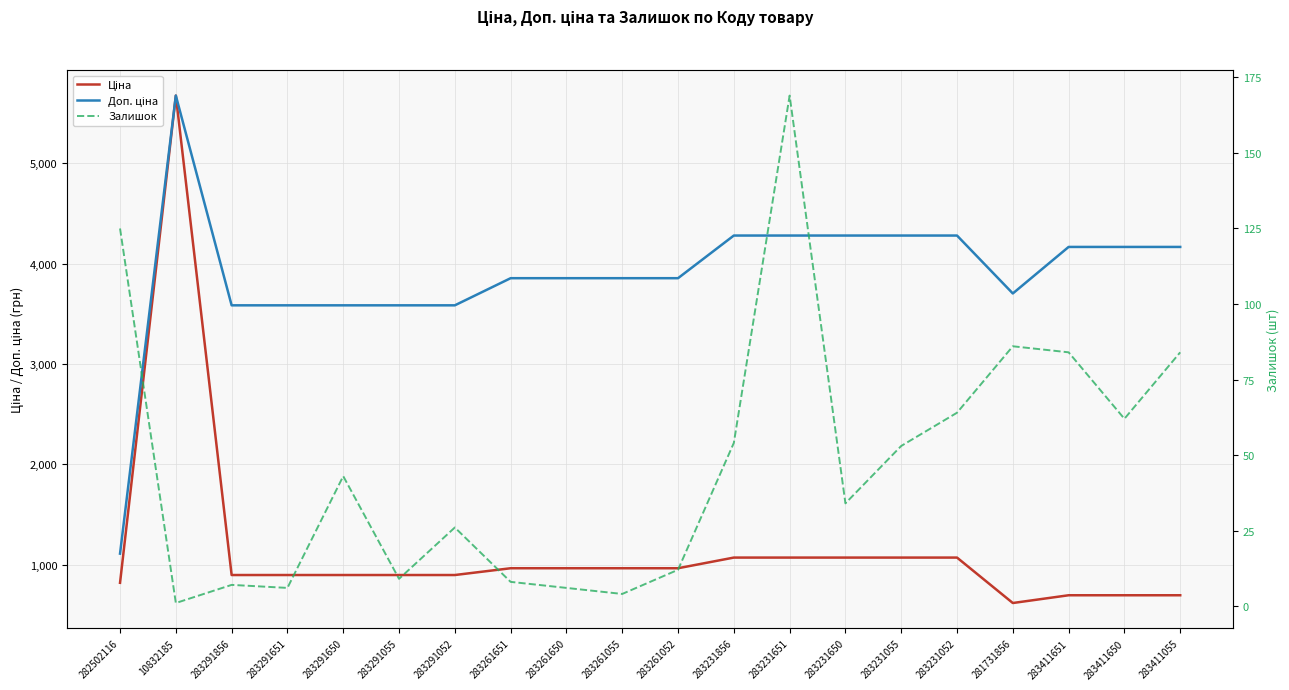

True or false: Залишок and Доп. ціна cross at least once.

False